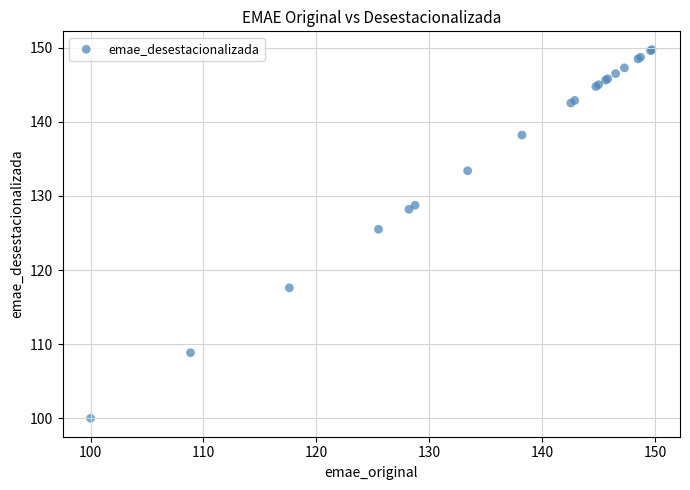

What Y value in the scatter plot is closest to 124?

125.5